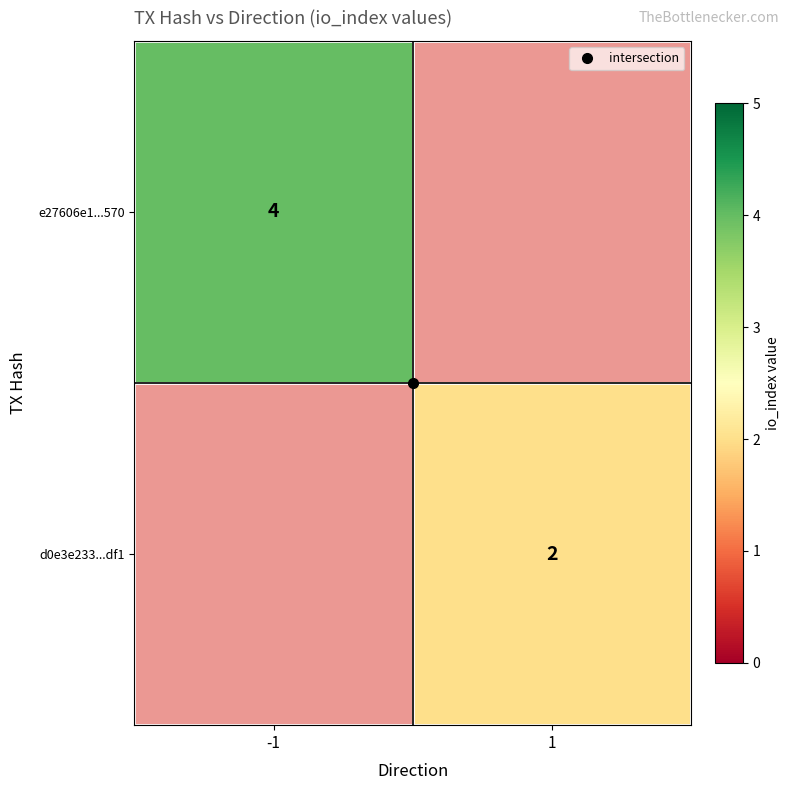

Count the number of categories in the chart.

2